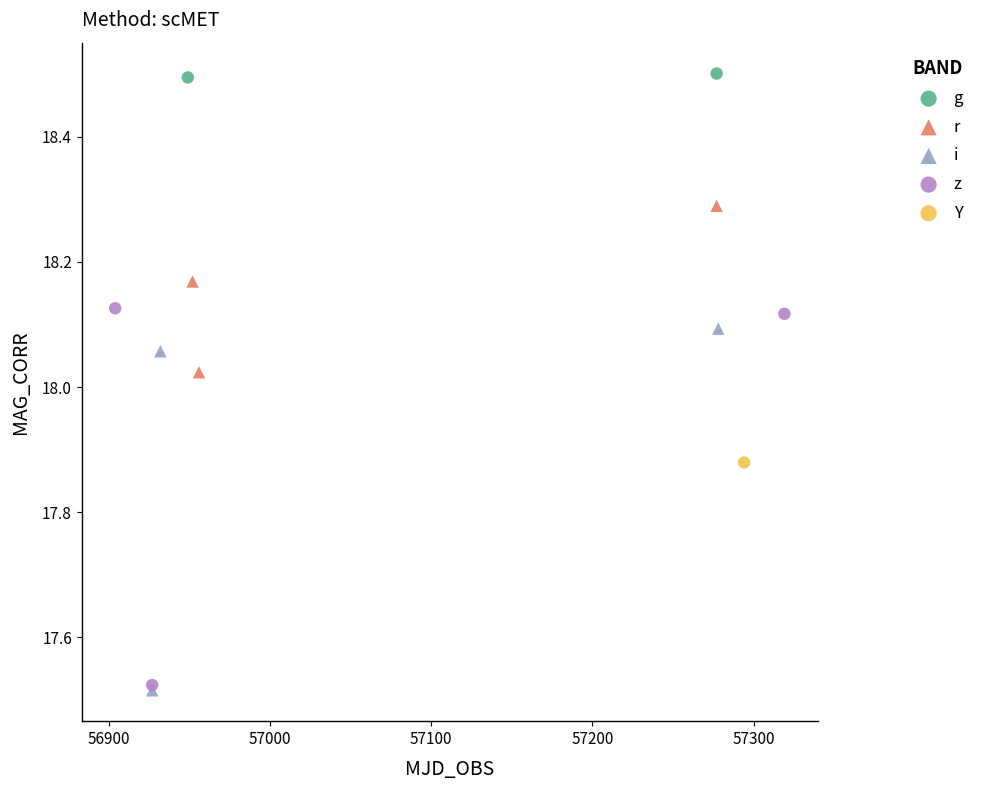

What are all the series names shown in the legend?

g, r, i, z, Y